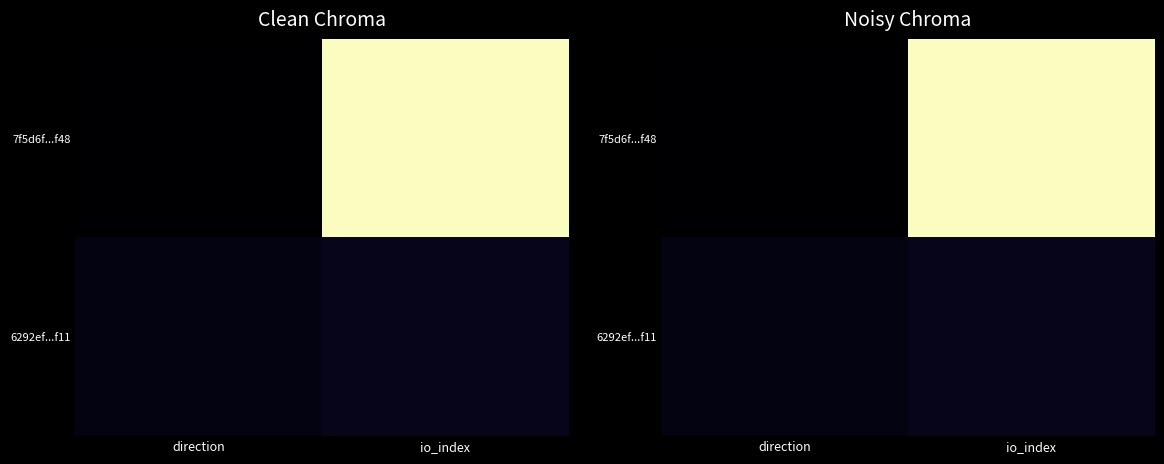

The 7f5d6f...f48 series shows -0.4 at direction. True or false?

False